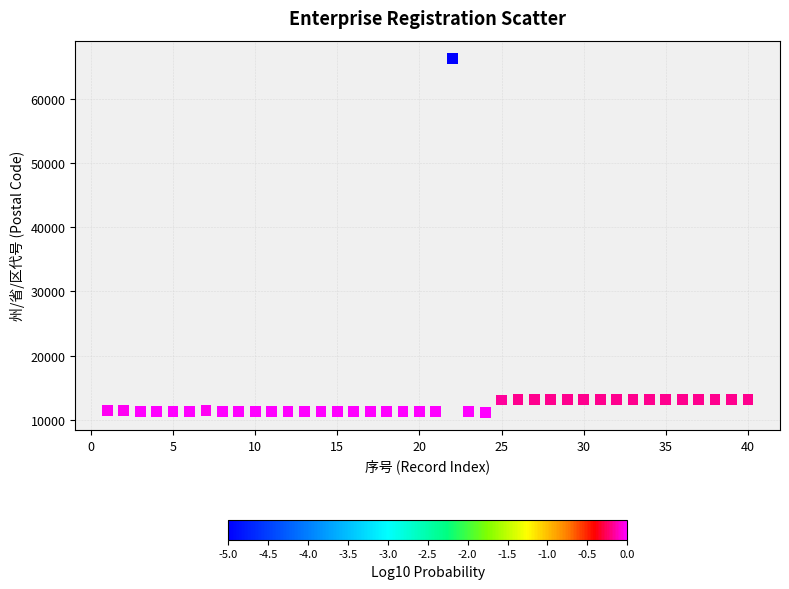

What is the range of X values (max minus min)?

39